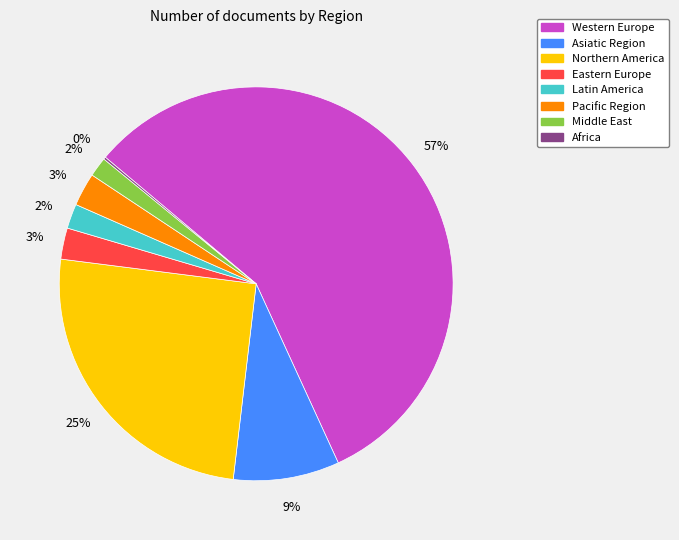

Is it true that Pacific Region is 3% of the pie?

True